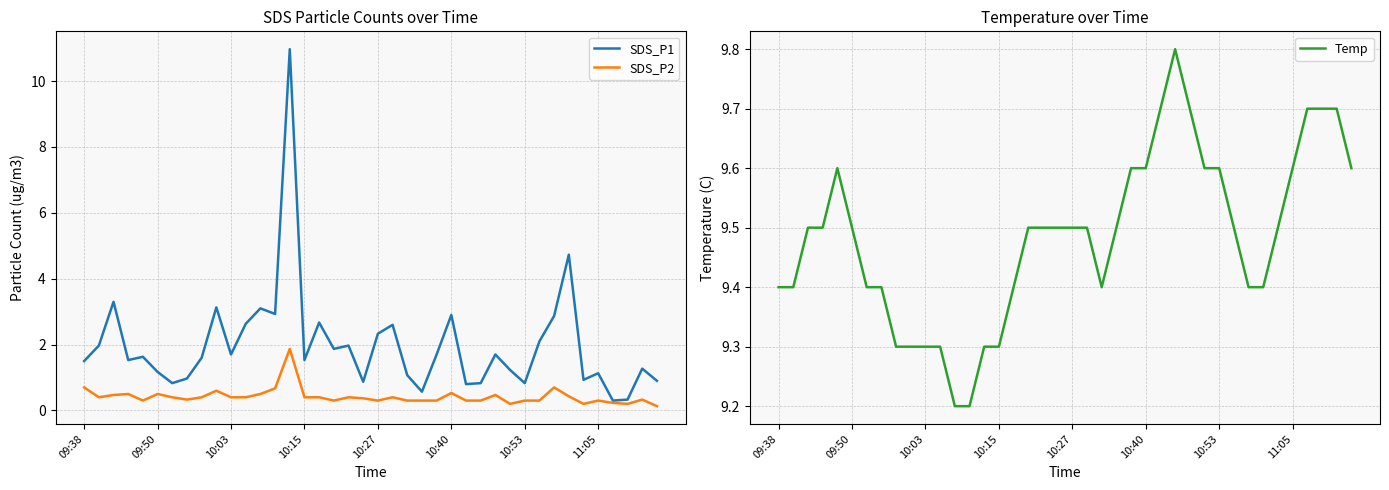

What is the sum of all SDS_P2 values?

16.8